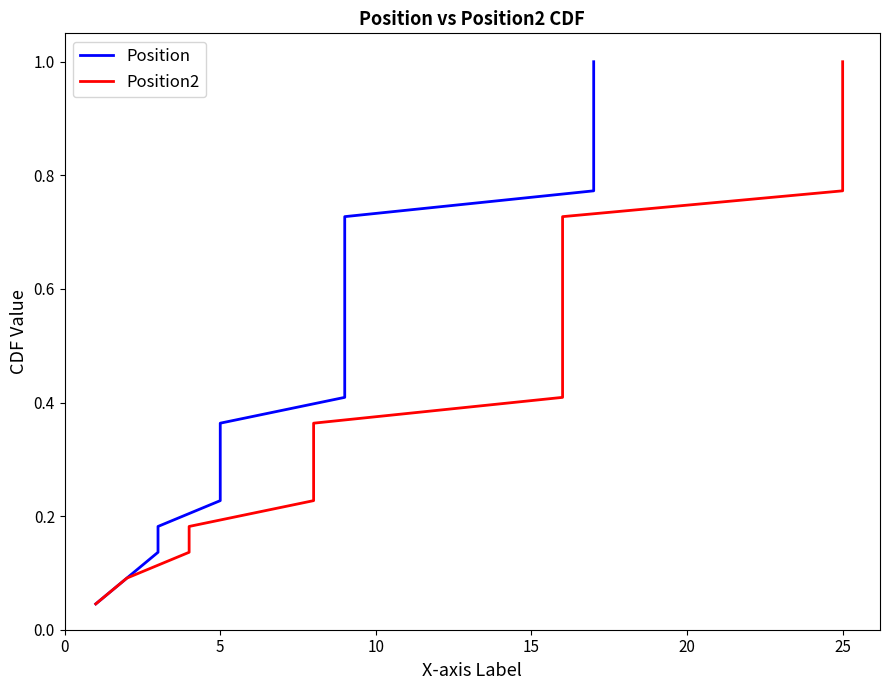

What is the sum of the Position2 values at 5 and 19?

1.0